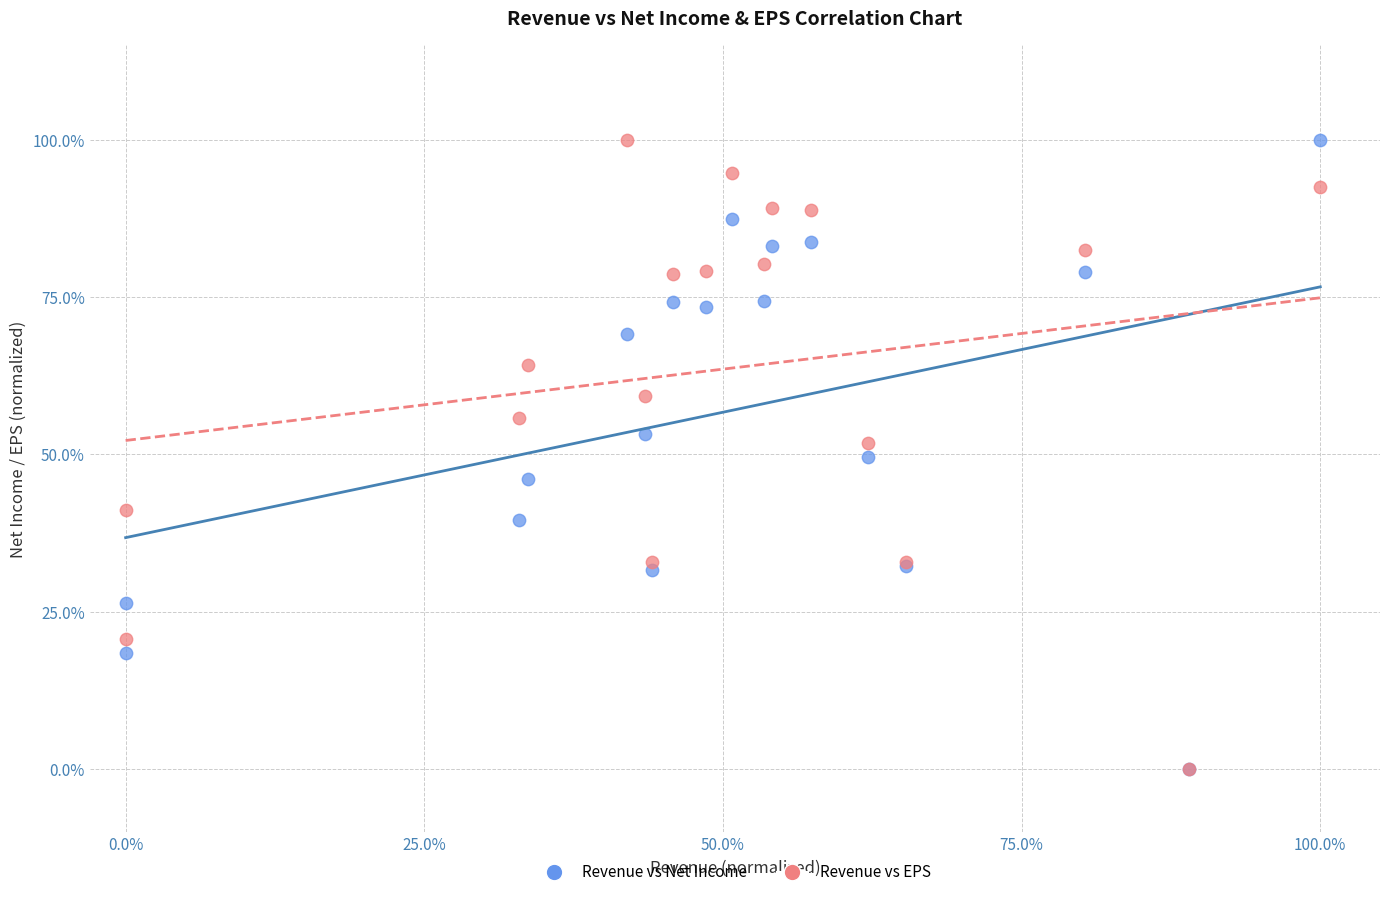

What are all the series names shown in the legend?

Revenue vs Net Income, Revenue vs EPS